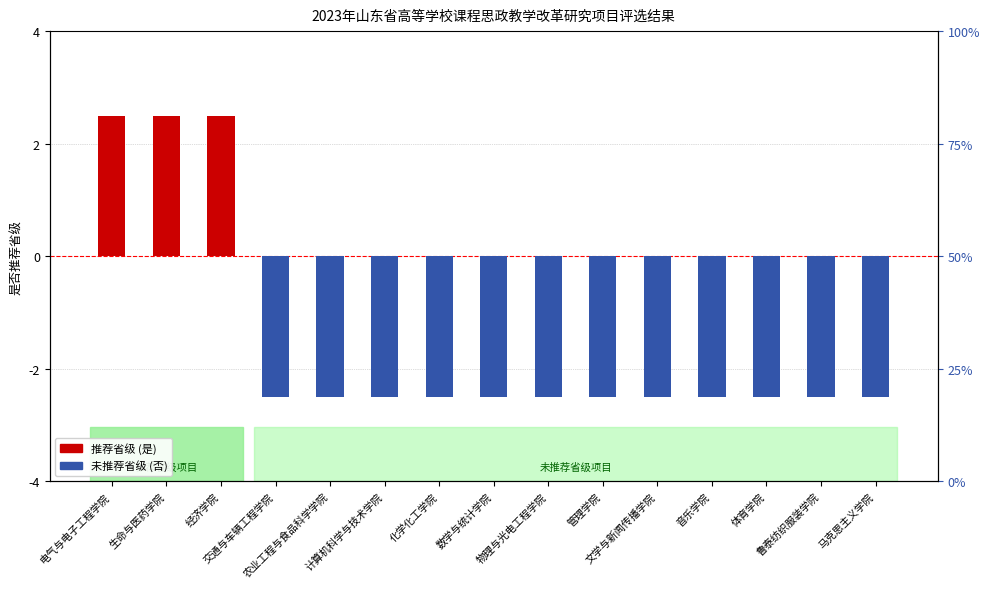

Which category has the lowest value across all series?

交通与车辆工程学院